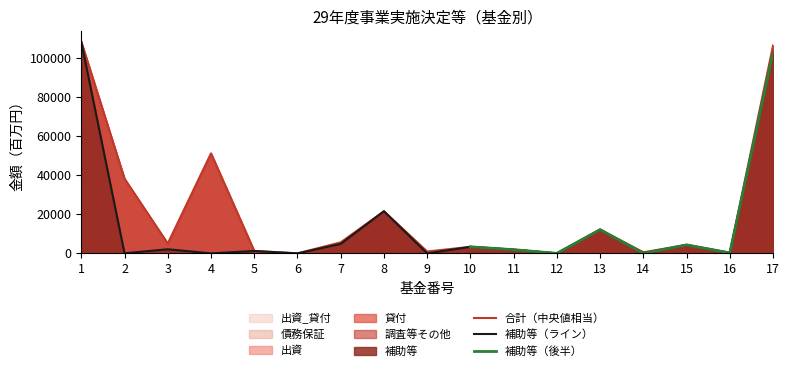

Is the value of 貸付 at 14 greater than the value of 出資_貸付 at 12?

No